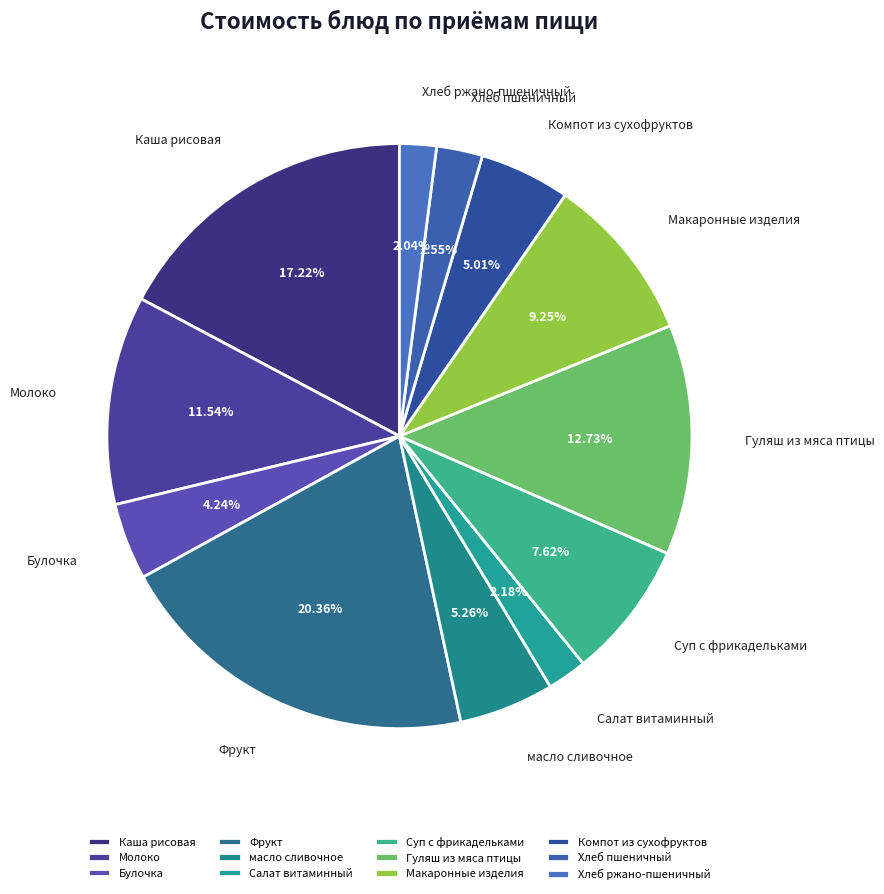

Does Гуляш из мяса птицы represent more than half of the total?

No